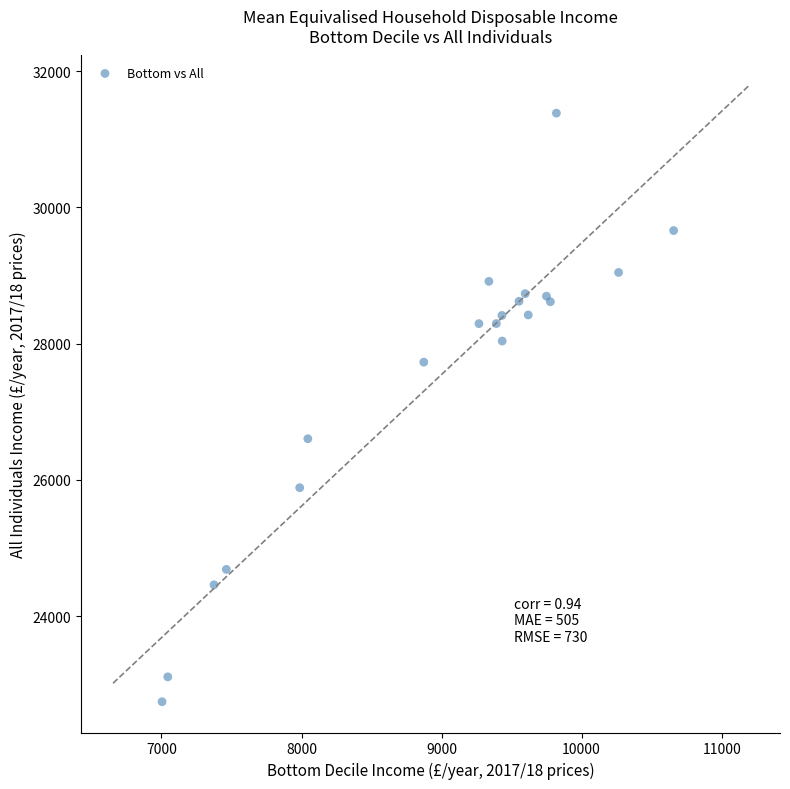

What Y value in the scatter plot is closest to 27063?

26604